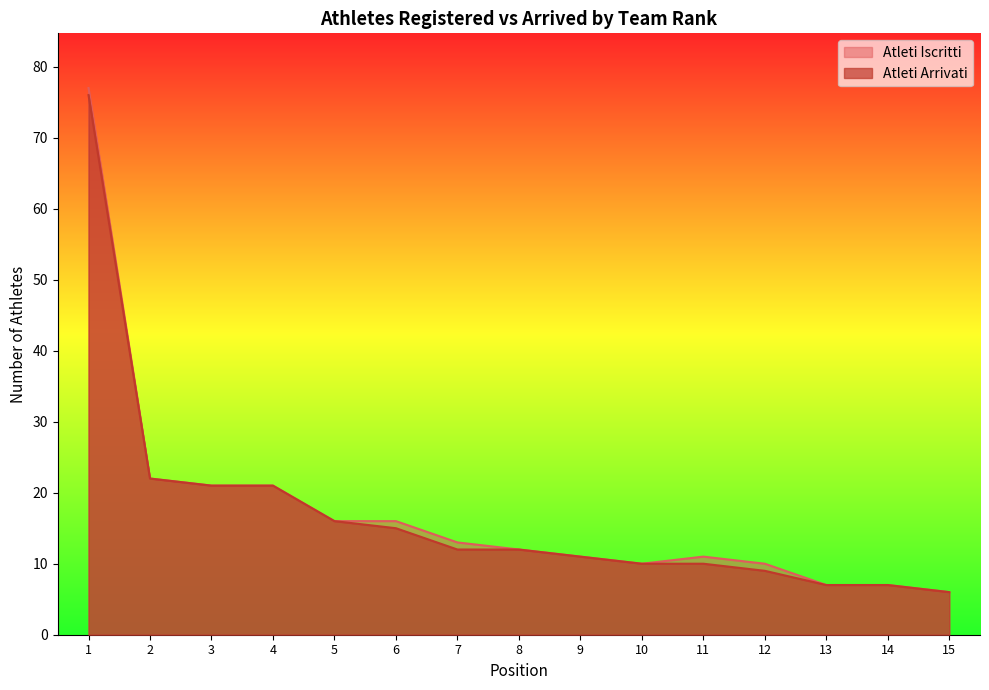

Which category has the lowest value in the Atleti Iscritti series?

15